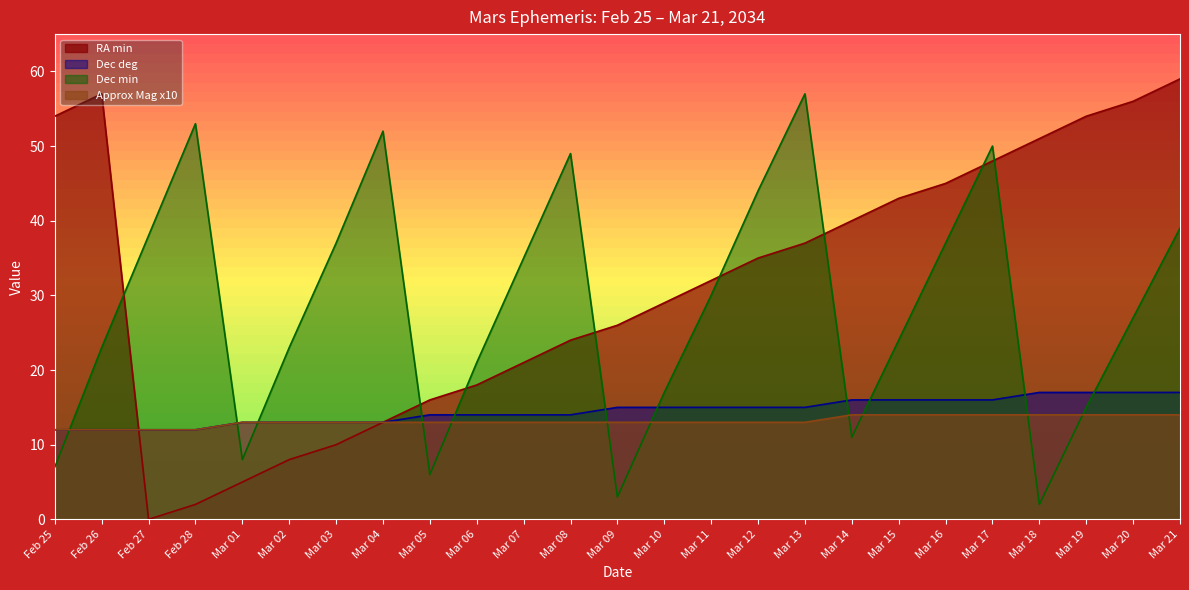

How many lines are shown in the chart?

4